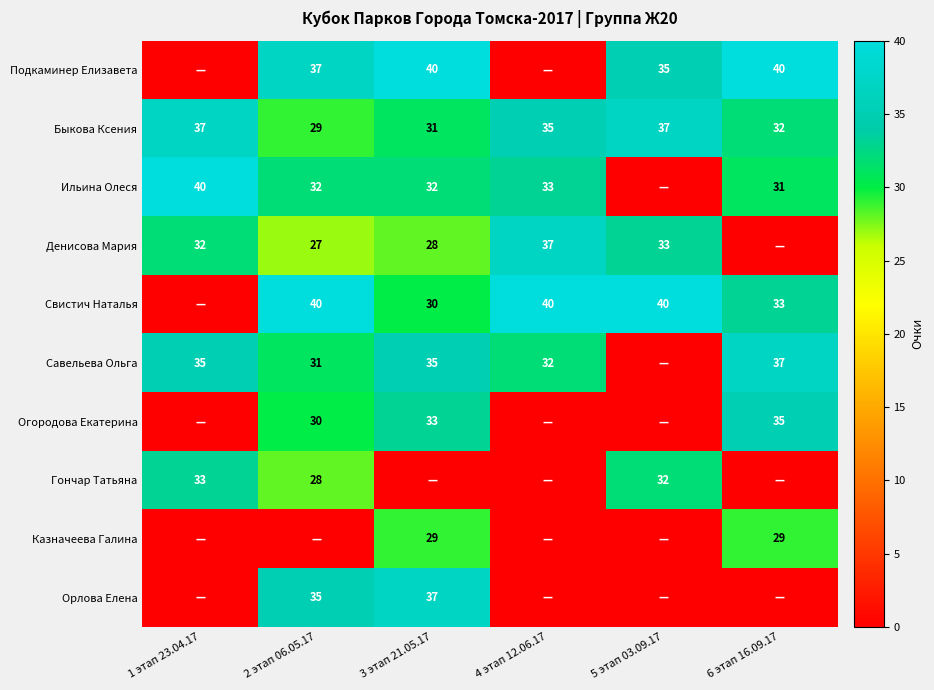

Is the value of Гончар Татьяна at 5 этап 03.09.17 greater than the value of Савельева Ольга at 3 этап 21.05.17?

No